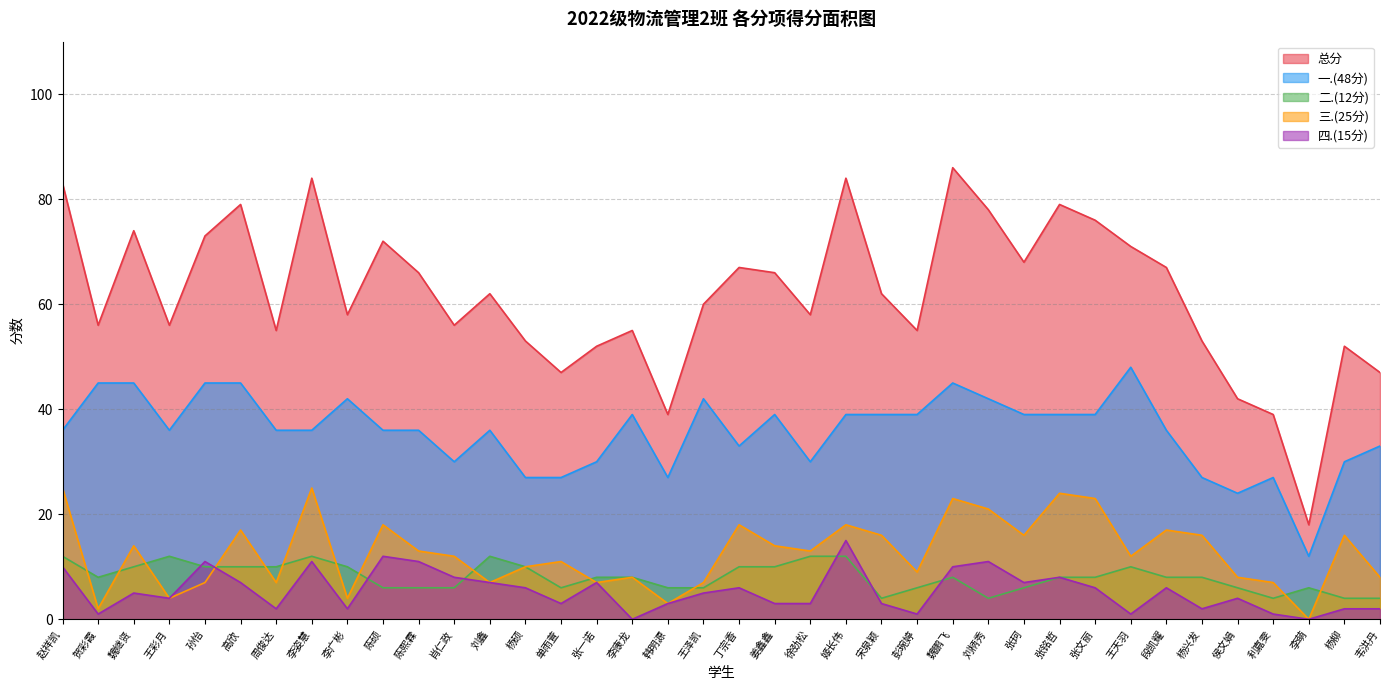

The 总分 series shows 56 at 王彩月. True or false?

True